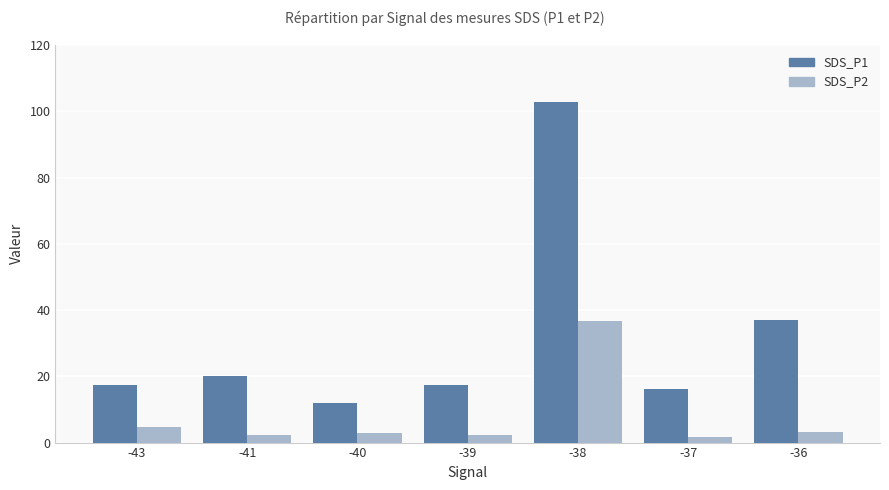

Which series has the largest range (max minus min)?

SDS_P1